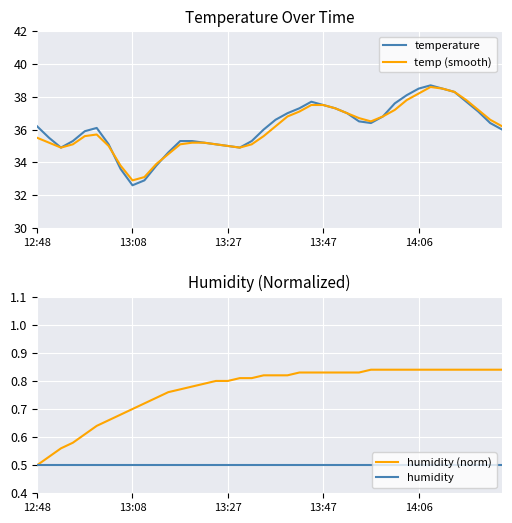

The value of temperature at 12:48 is 7.5. True or false?

False